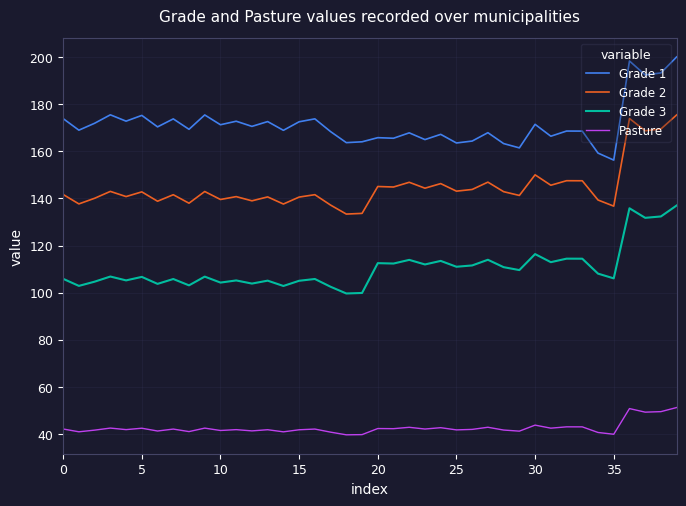

Which series has the largest total across all categories?

Grade 1